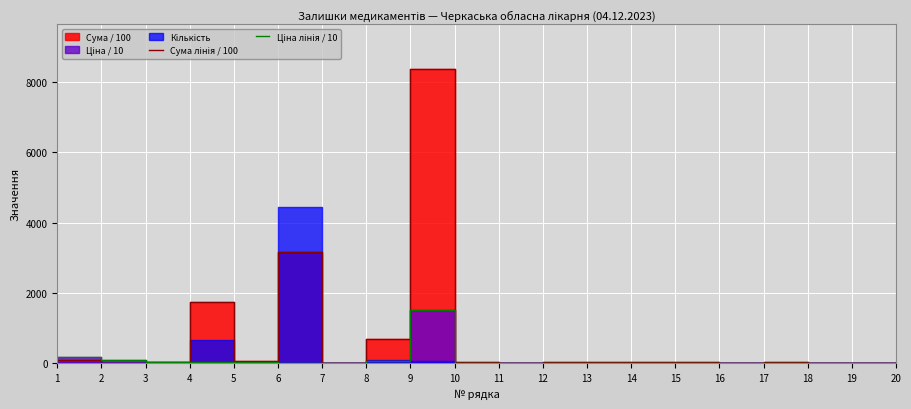

At which label does Сума лінія / 100 first exceed 23?

1